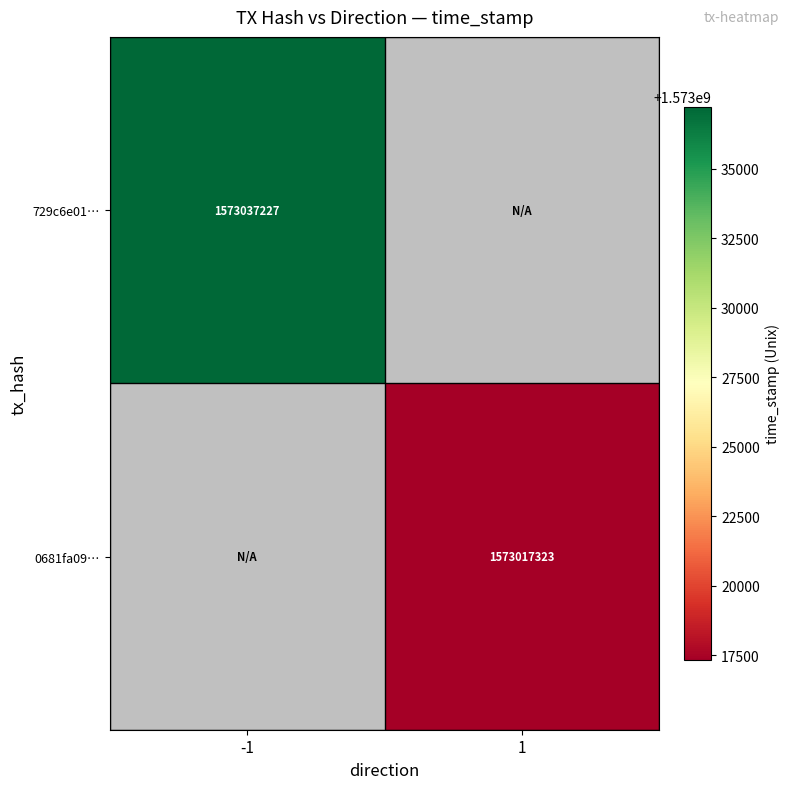

The 729c6e01… series shows 2417744208 at -1. True or false?

False